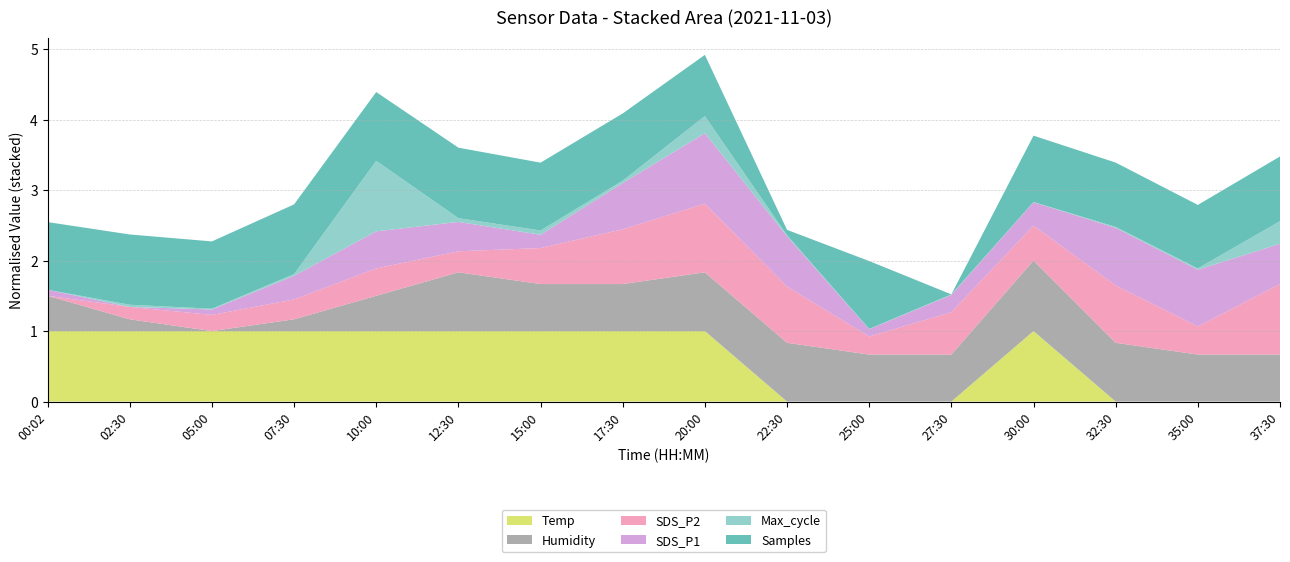

Is it true that Temp equals 1.6 at 00:02?

False